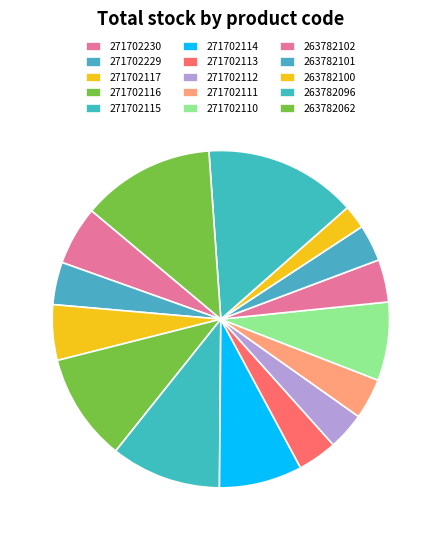

To the nearest percent, what portion does 263782100 represent?

2%